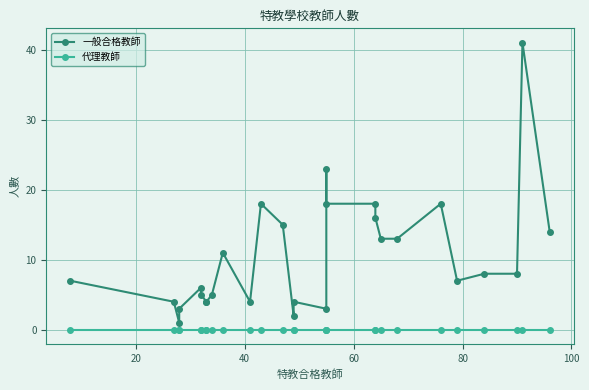

What is the total value across all series at 20?

4